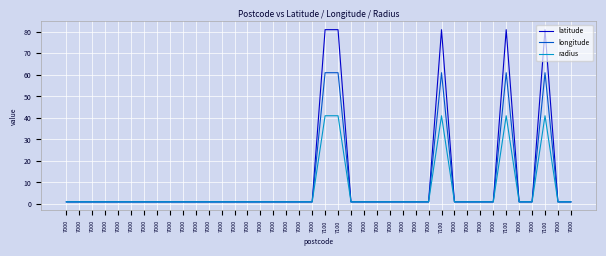

What are all the series names shown in the legend?

latitude, longitude, radius